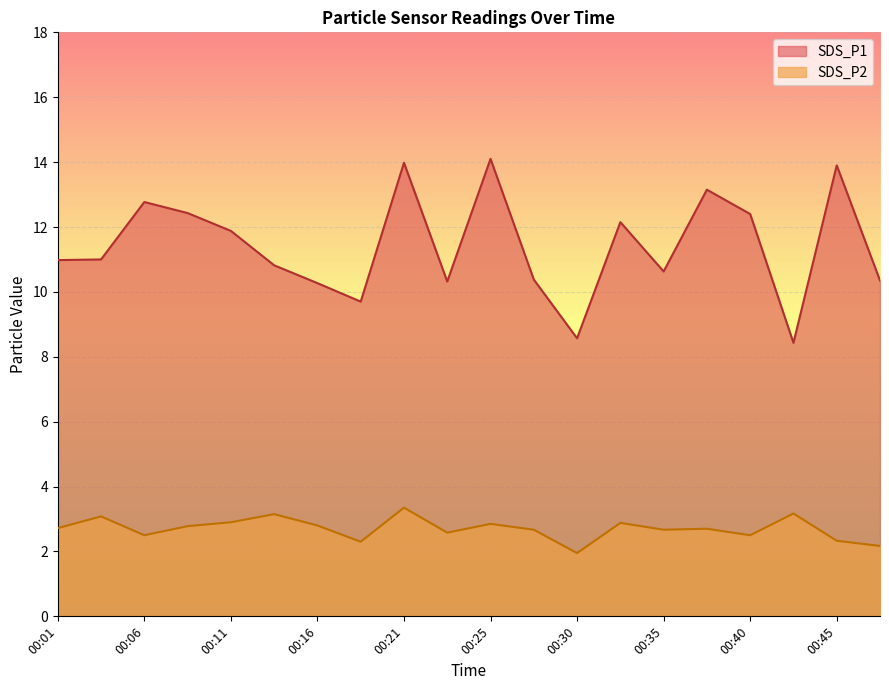

What is the difference between the maximum and minimum values in the SDS_P1 series?

5.7